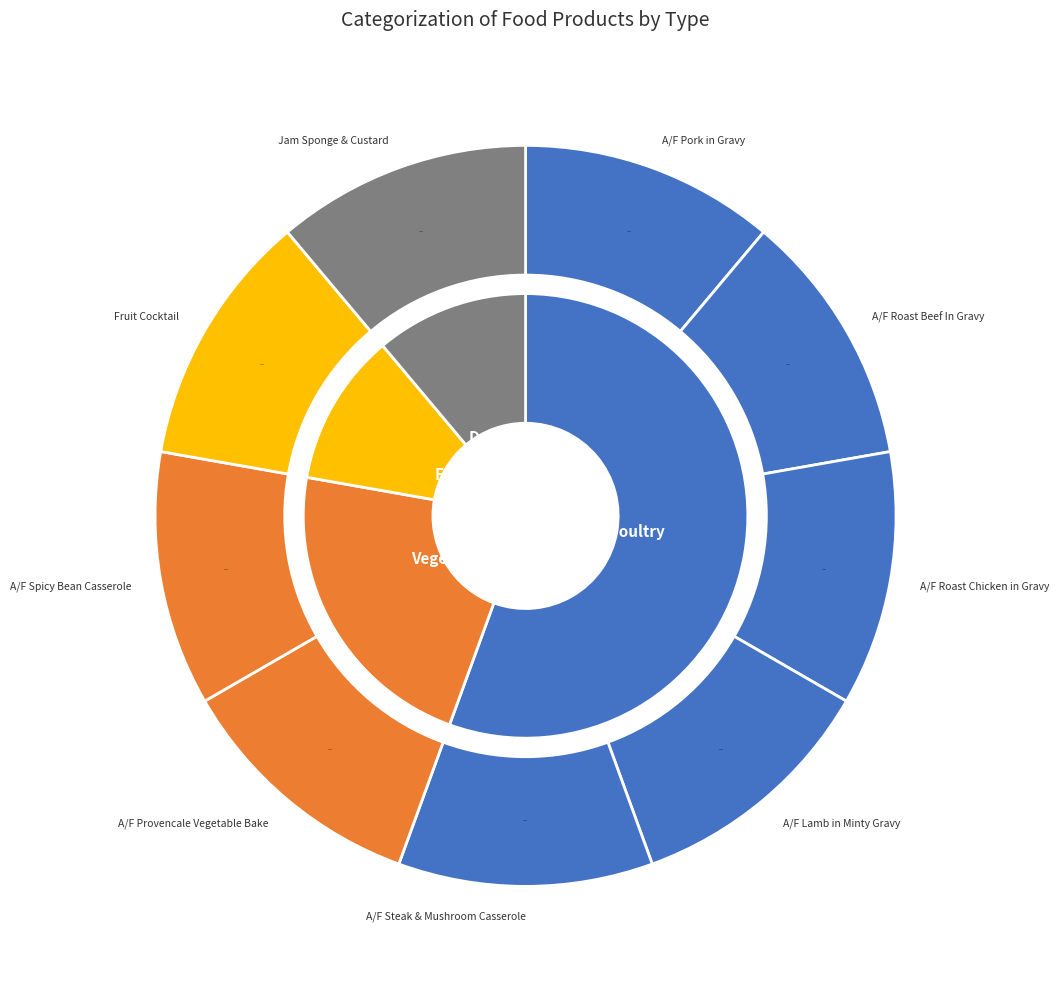

Which slice is the smallest?

Jam Sponge & Custard